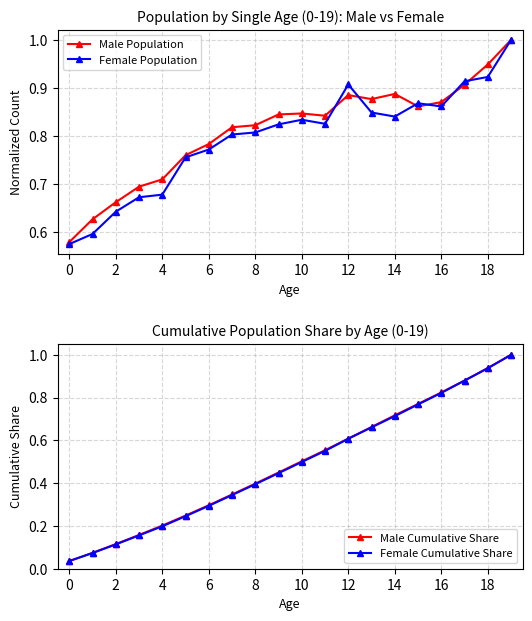

True or false: Male Population has a value of 0.4 at 6.

False